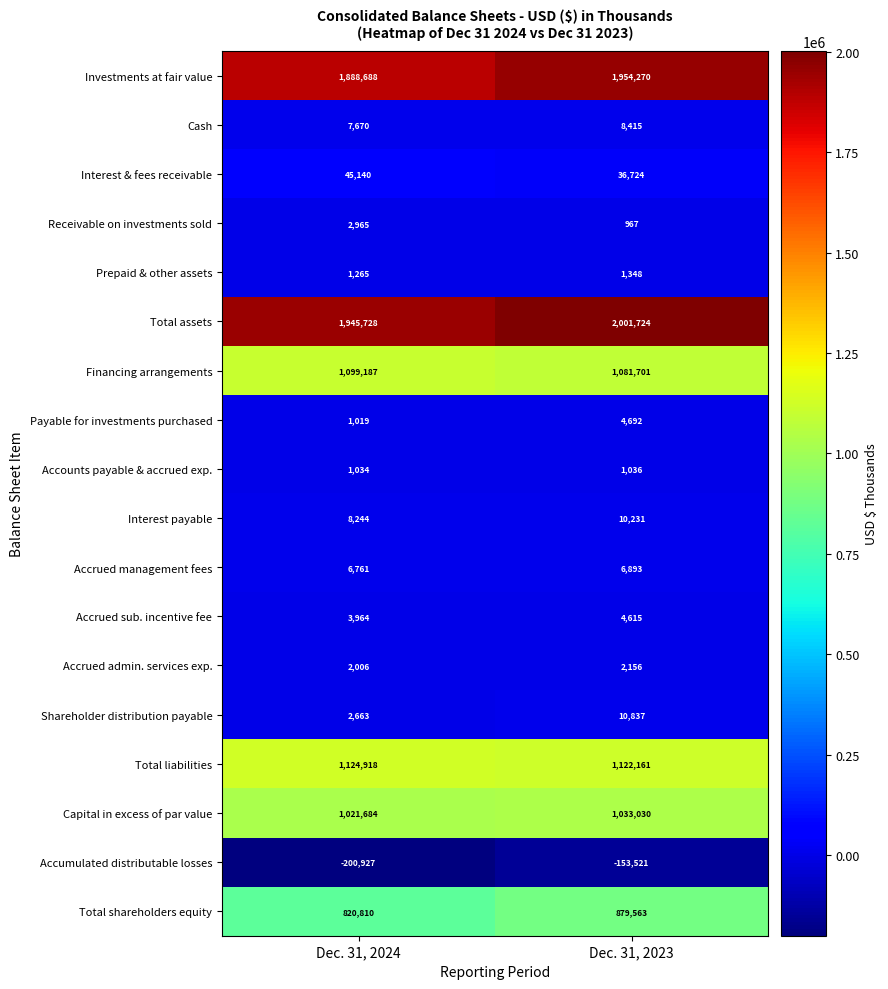

At which label is Total shareholders equity closest to 850186?

Dec. 31, 2024